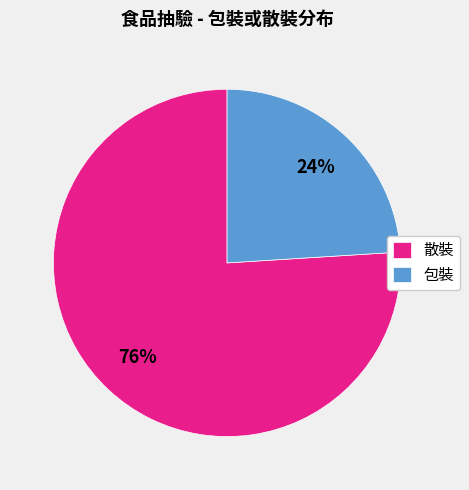

Is it true that 包裝 is 24% of the pie?

True